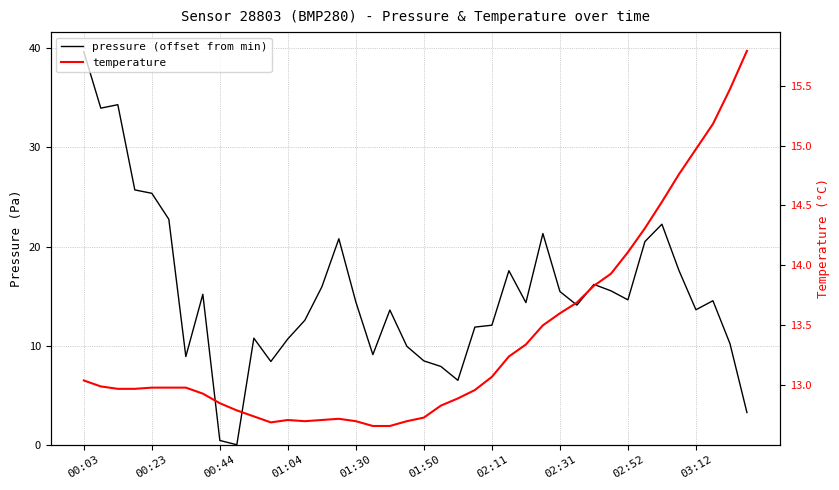

At how many categories does at least one series exceed 9?

40